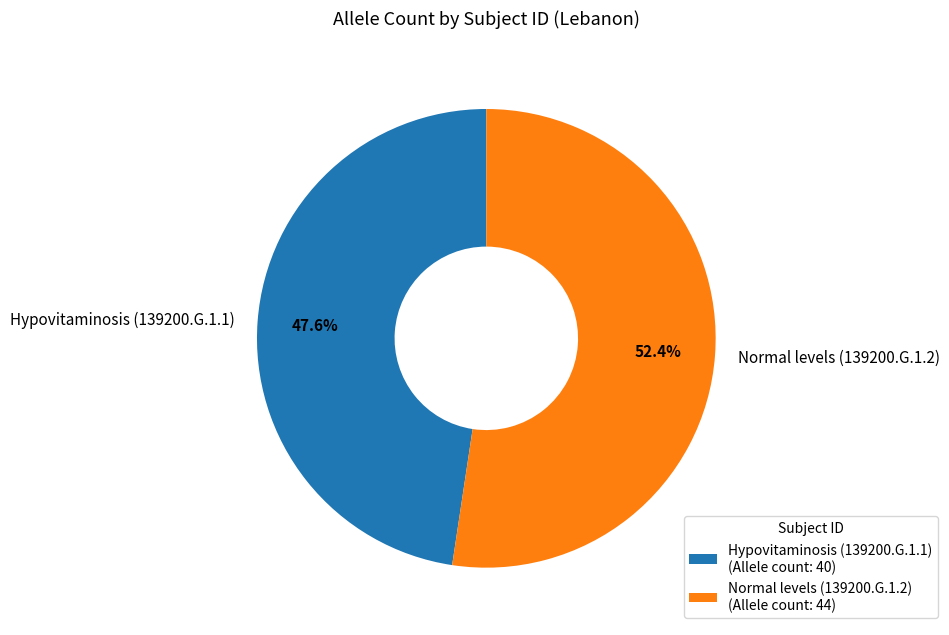

To the nearest percent, what portion does Normal levels (139200.G.1.2) represent?

52%